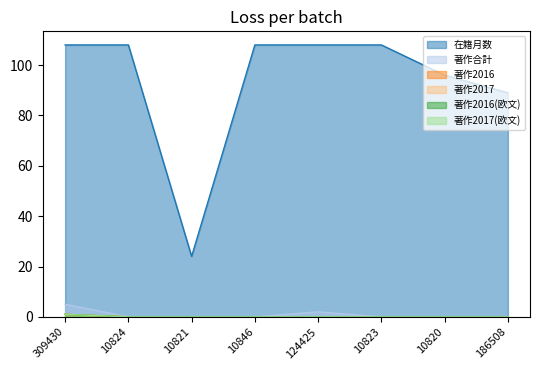

What are all the series names shown in the legend?

在籍月数, 著作合計, 著作2016, 著作2017, 著作2016(欧文), 著作2017(欧文)